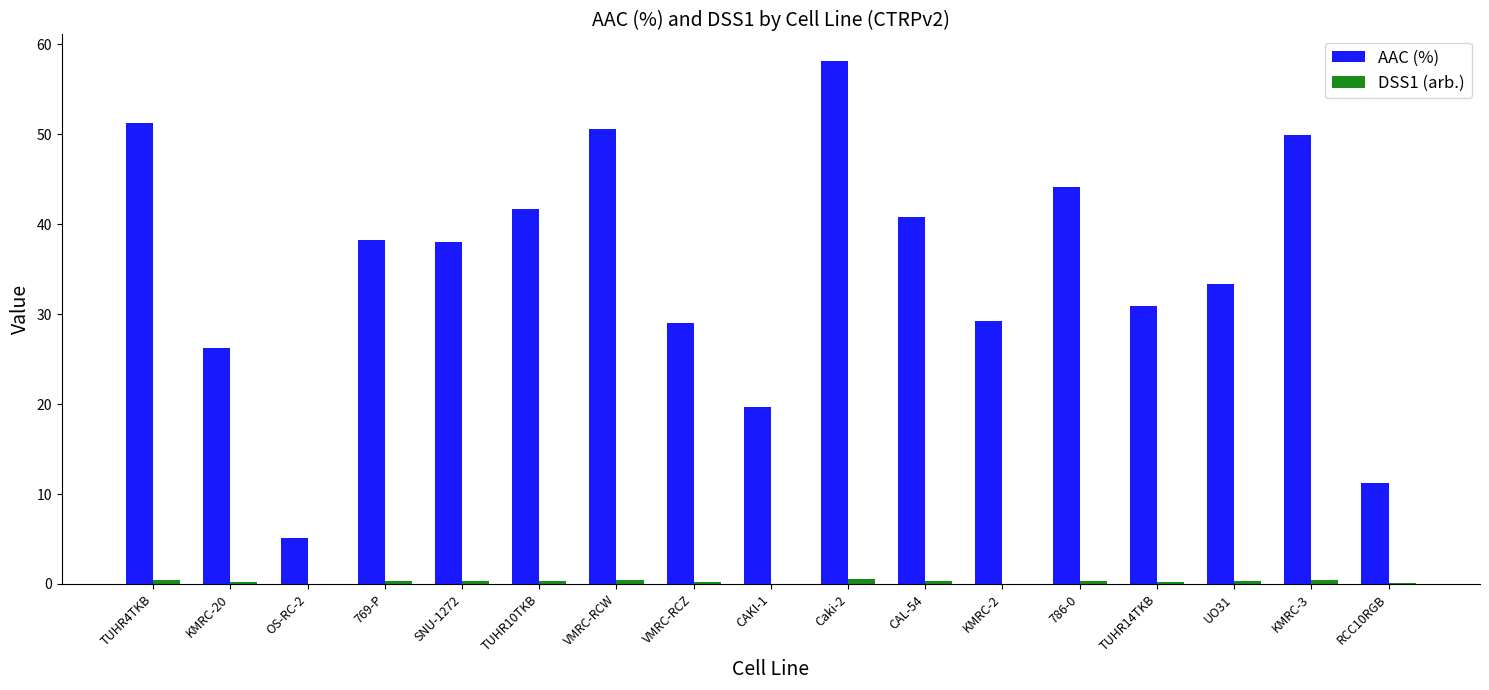

What is the maximum value shown in the chart?

58.2